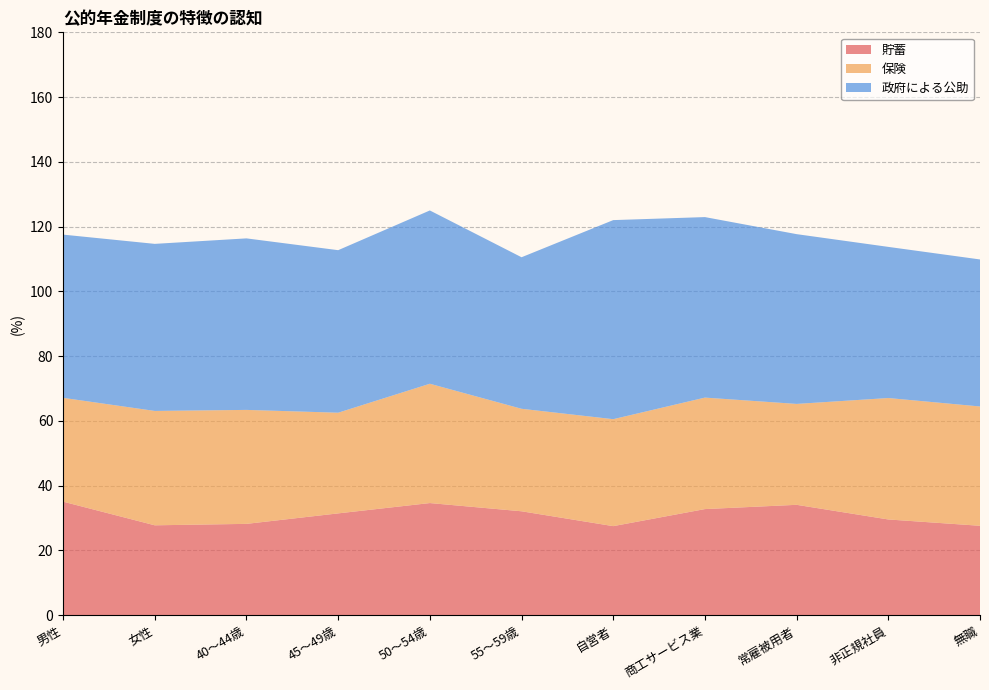

Reading left to right, what are all the values shown in this chart?

貯蓄: 35.1	27.8	28.2	31.5	34.6	32.1	27.5	32.8	34.1	29.6	27.6
保険: 32.1	35.3	35.2	31.1	36.8	31.7	33.0	34.4	31.2	37.5	36.8
政府による公助: 50.4	51.6	53.0	50.2	53.5	46.8	61.5	55.7	52.4	46.7	45.4